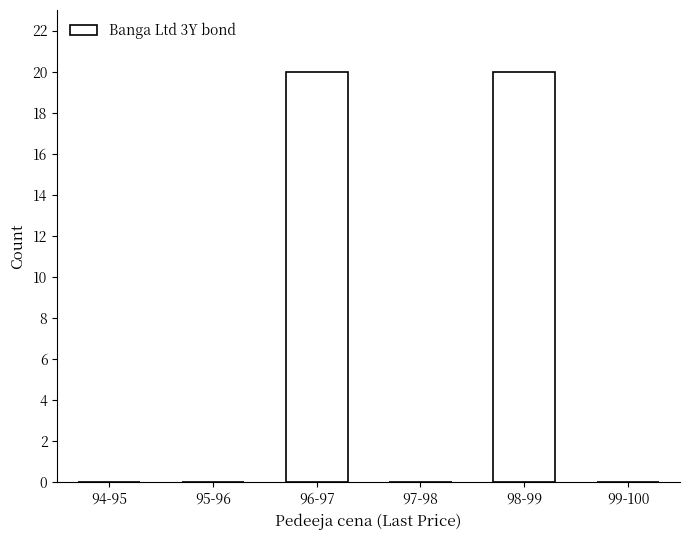

Reading right to left, extract all data points from this chart.

99-100=0	98-99=20	97-98=0	96-97=20	95-96=0	94-95=0